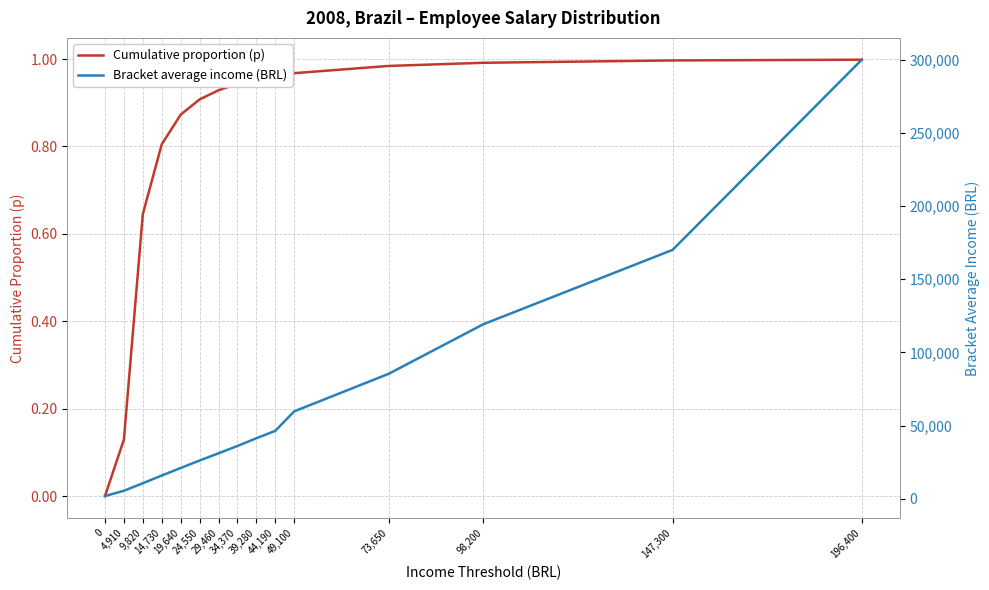

True or false: Cumulative proportion (p) and Bracket average income (BRL) cross at least once.

False